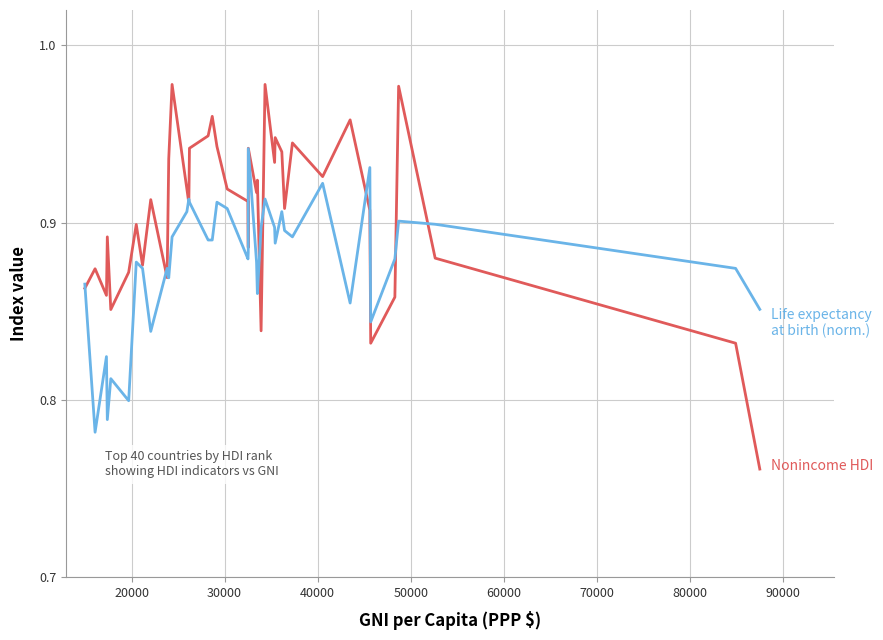

Does the chart have visible grid lines?

Yes